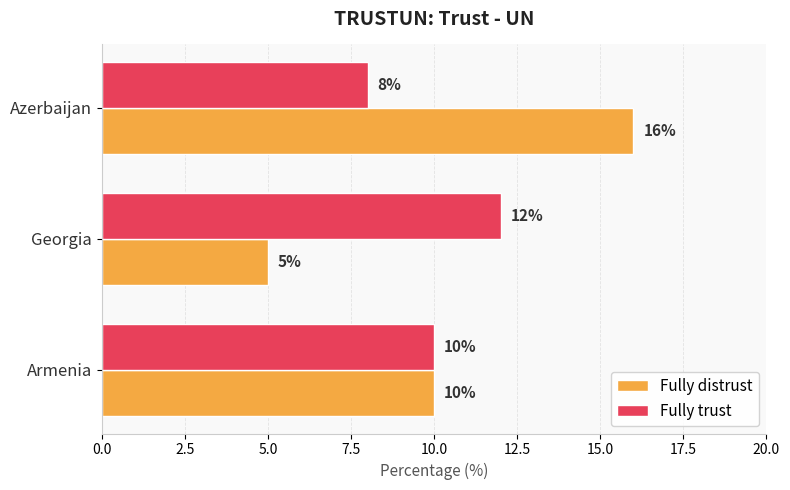

At which label is Fully distrust closest to 10?

Armenia